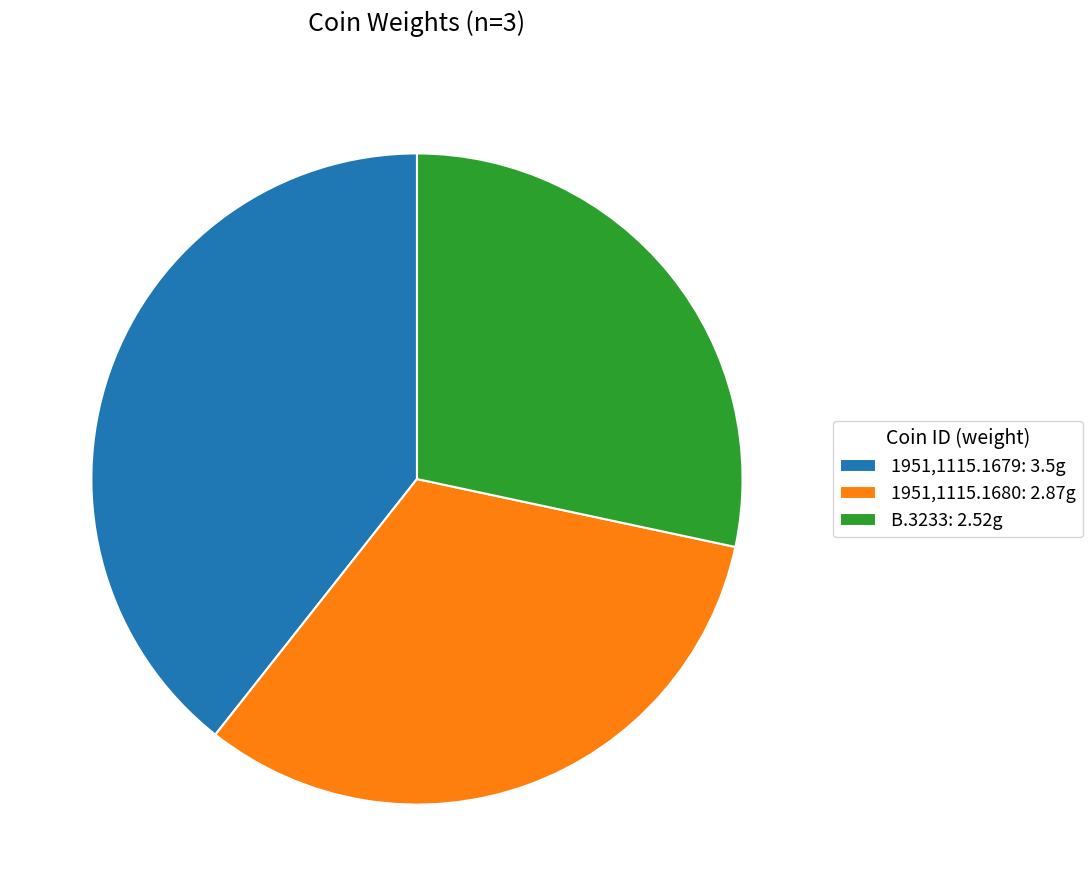

Combined, do 1951,1115.1680: 2.87g and B.3233: 2.52g account for over 50%?

Yes